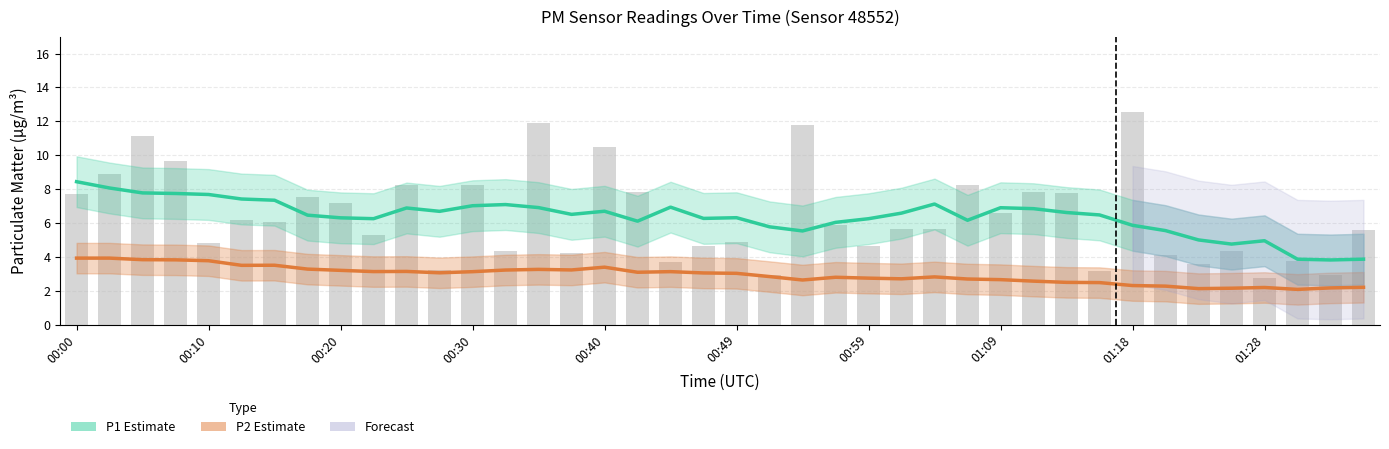

What position from the right is 00:05?

38